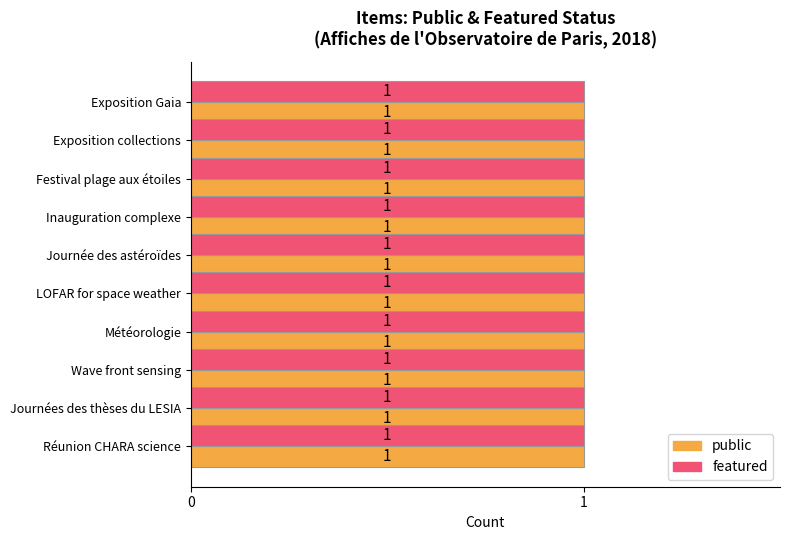

At which category does the chart reach its minimum across all series?

Réunion CHARA science